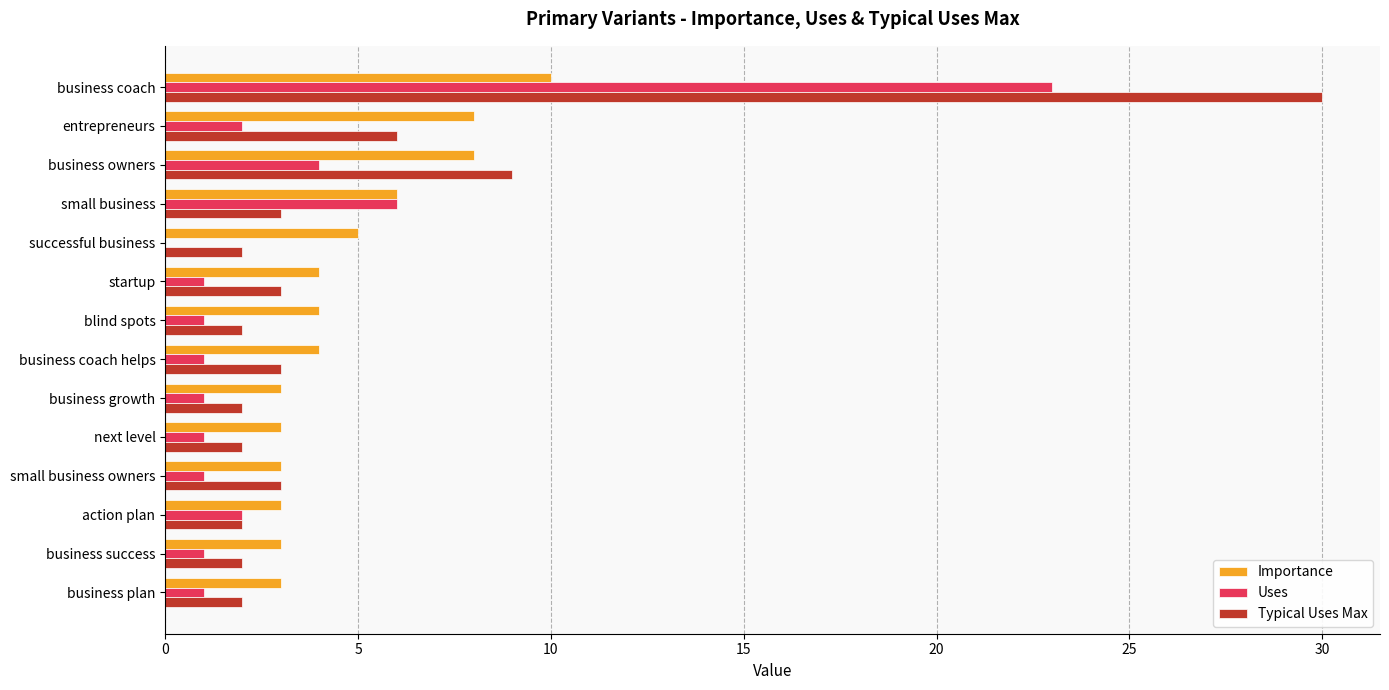

What are all the series names shown in the legend?

Importance, Uses, Typical Uses Max